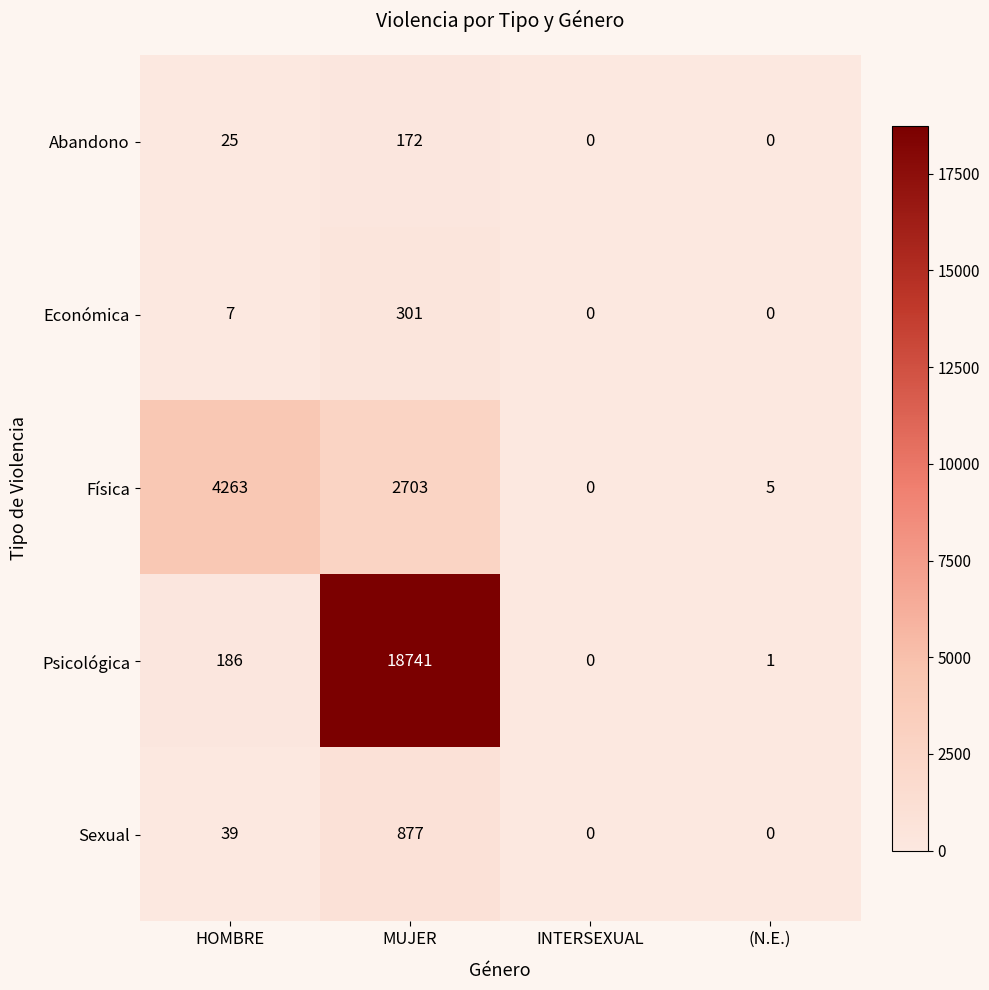

What is the highest value of the Económica series?

301